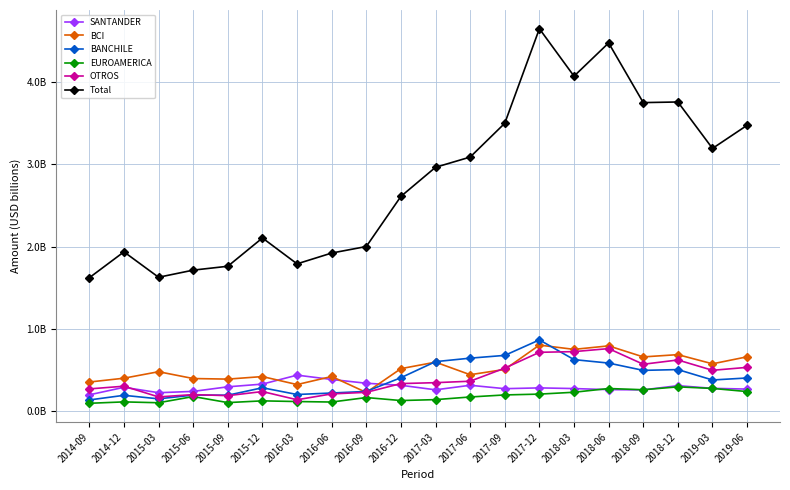

How many interior local peaks does the BANCHILE series have?

5